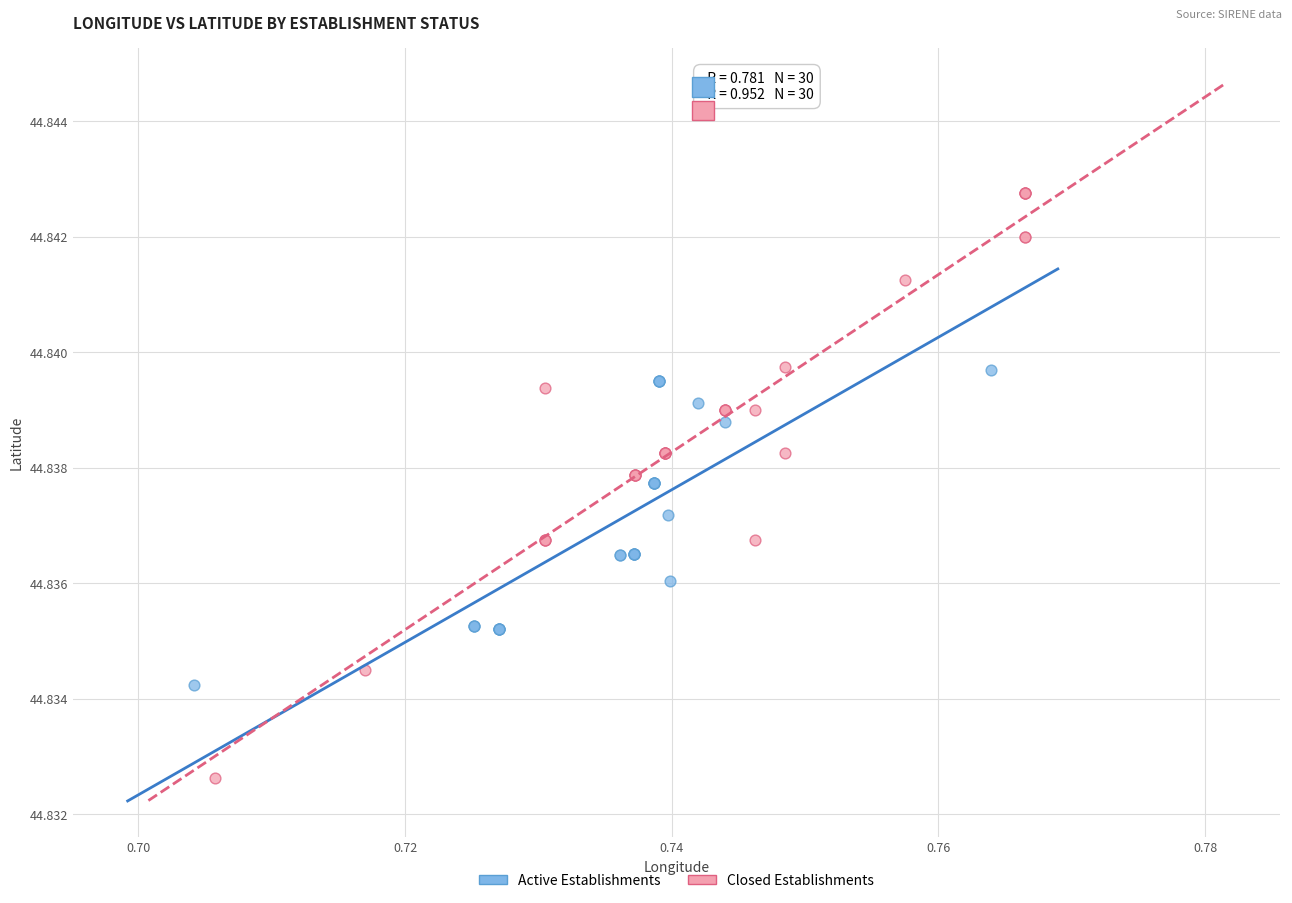

Which series has the largest Y range (max minus min)?

Closed Establishments